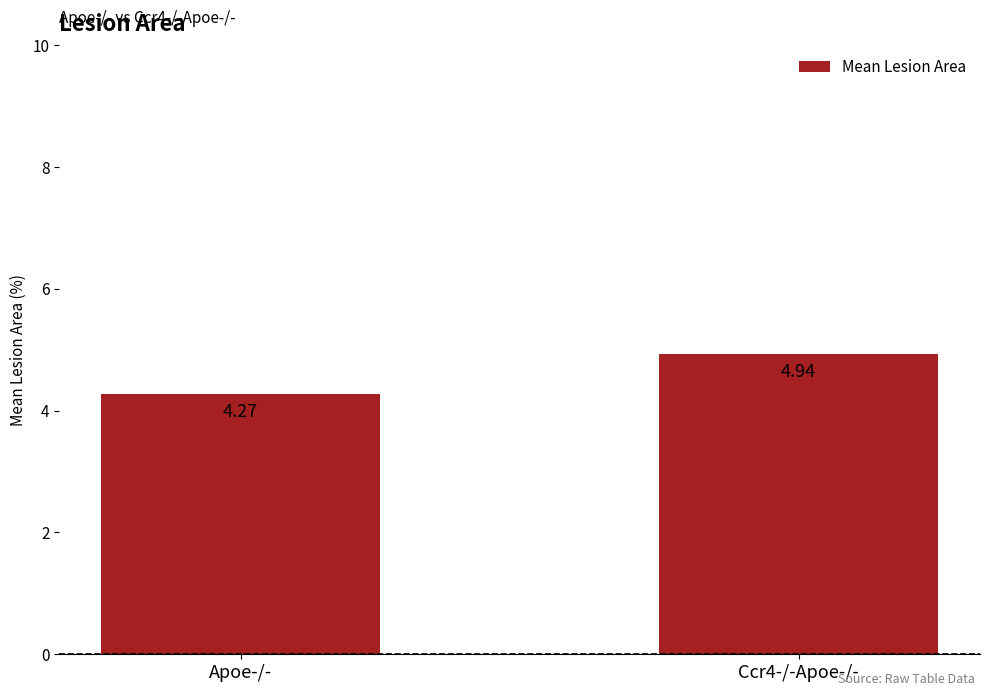

At which category does the chart reach its peak across all series?

Ccr4-/-Apoe-/-